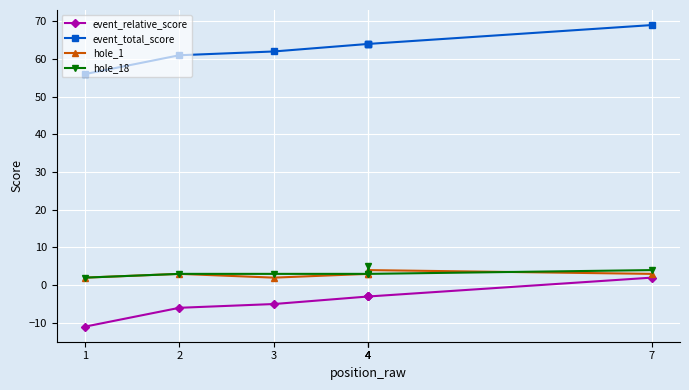

Between 2 and 4, which series saw the biggest shift?

event_relative_score